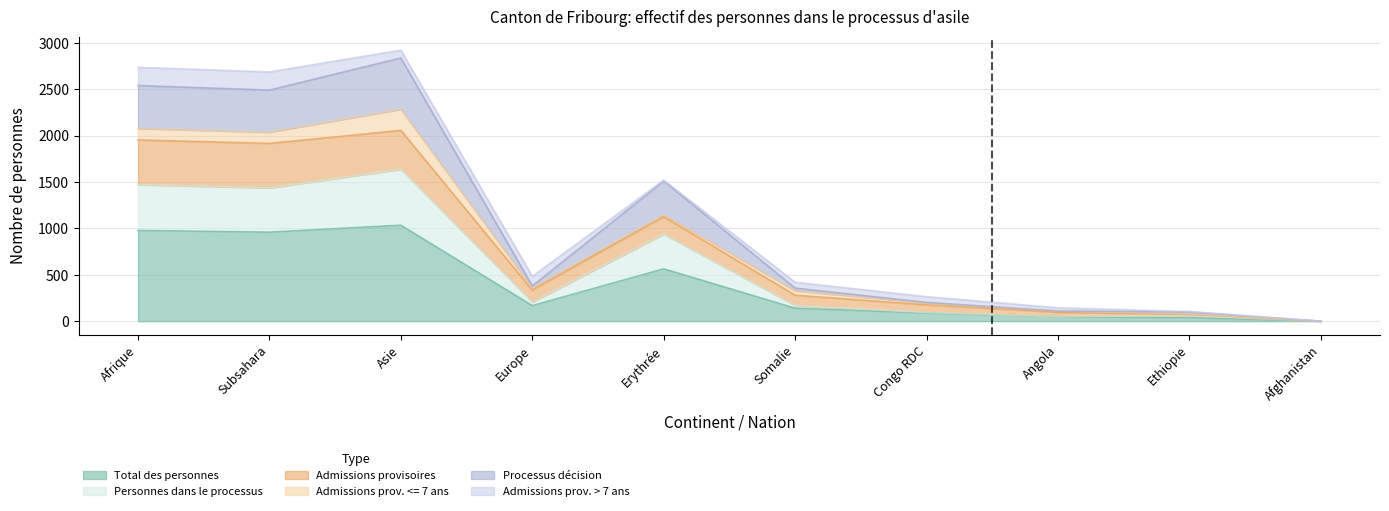

What position from the left is Asie?

3